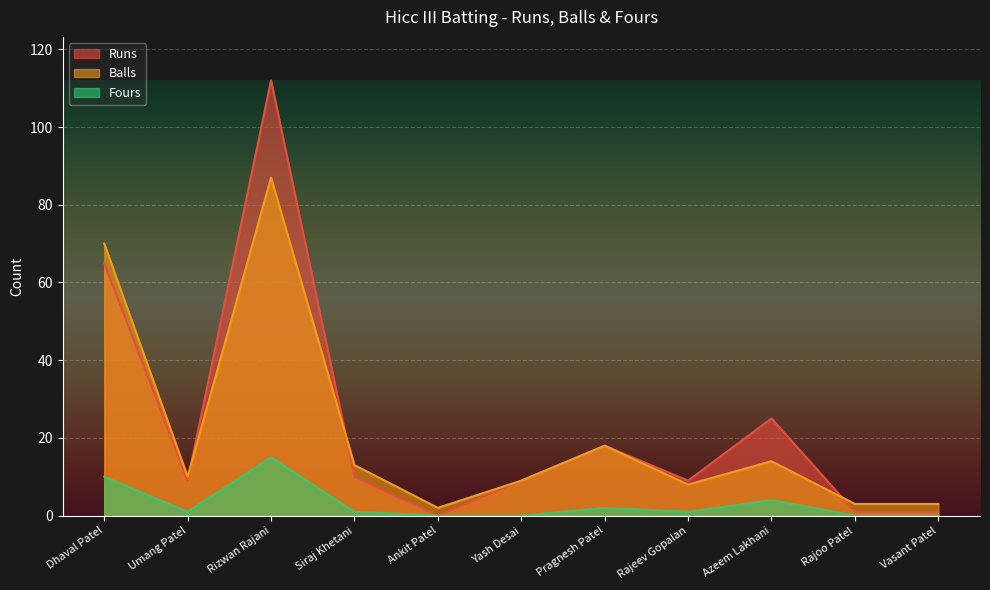

What is the sum of all Fours values?

34